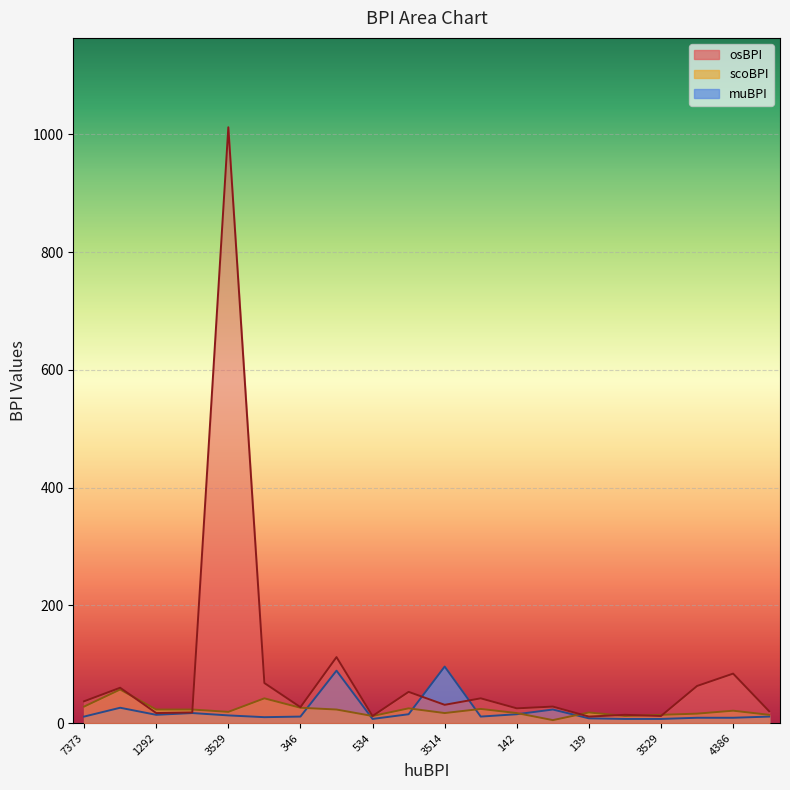

What is the difference between the scoBPI values at 7373 and 1292?

5